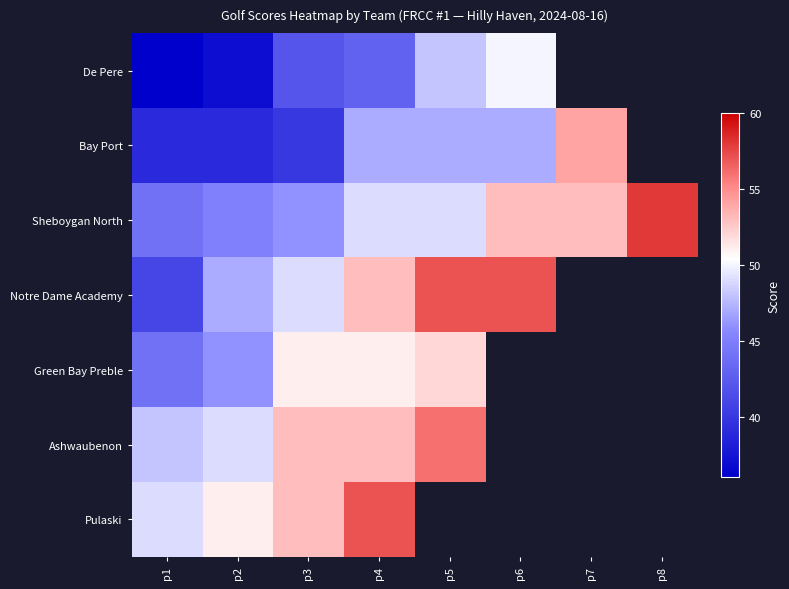

What is the total value across all series at p2?

314.0